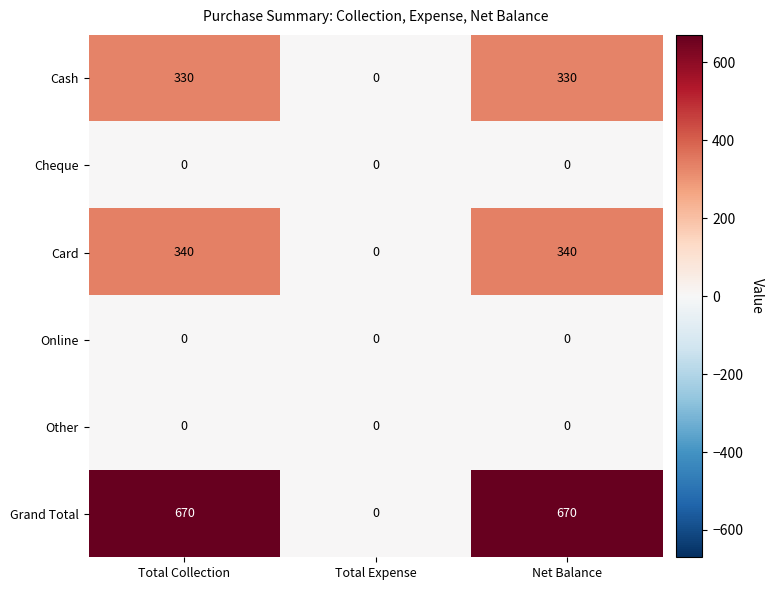

Between Total Expense and Net Balance, which series saw the biggest shift?

Grand Total